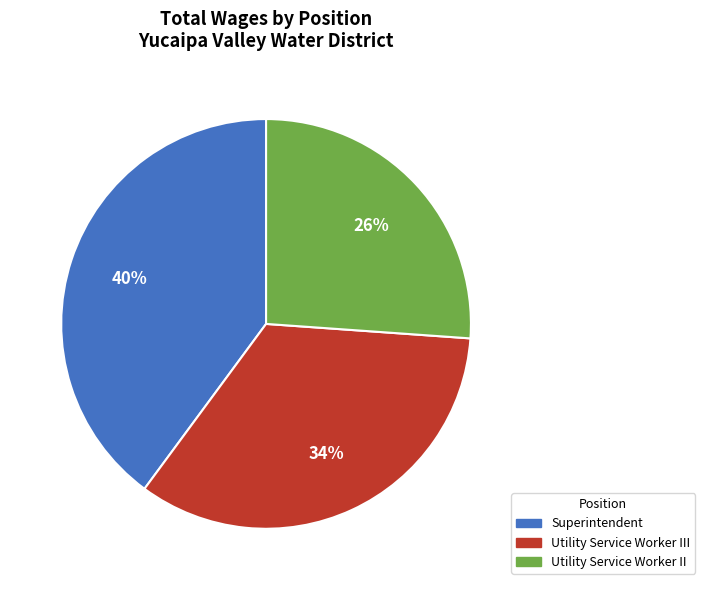

Is there any slice that represents more than half of the pie?

No